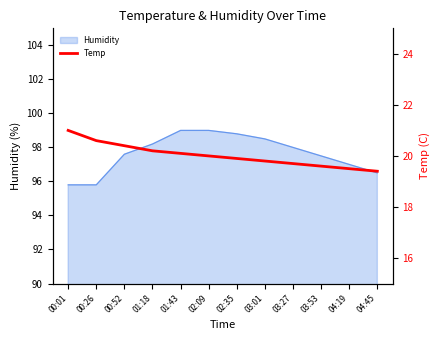

How many lines are shown in the chart?

1